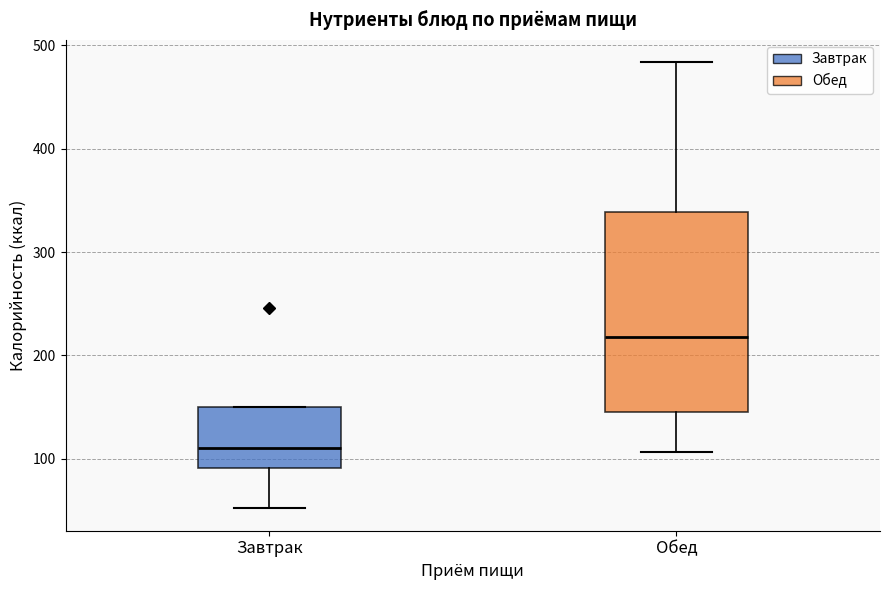

Reading left to right, read every box against the y-axis: the position of its median line, the range the box covers, and the ends of its whiskers. The values are not printed on the chart, so give them approximately, as read against the axis.

Завтрак: median 110, box 90 to 150, whiskers 50 to 150
Обед: median 220, box 140 to 340, whiskers 110 to 480